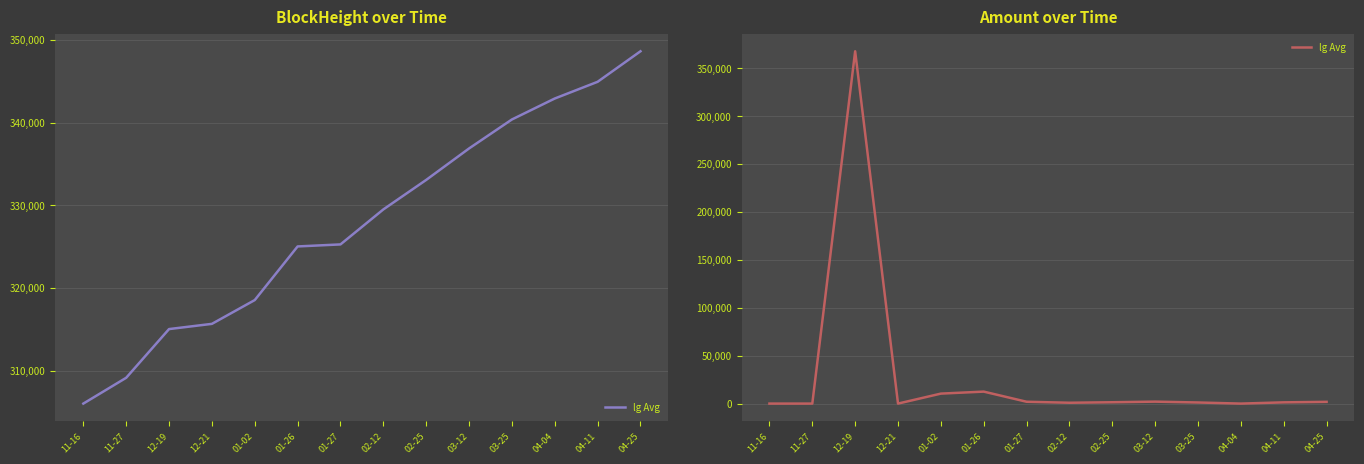

What is the sum of the values at 11-27 and 04-25?

1823.2